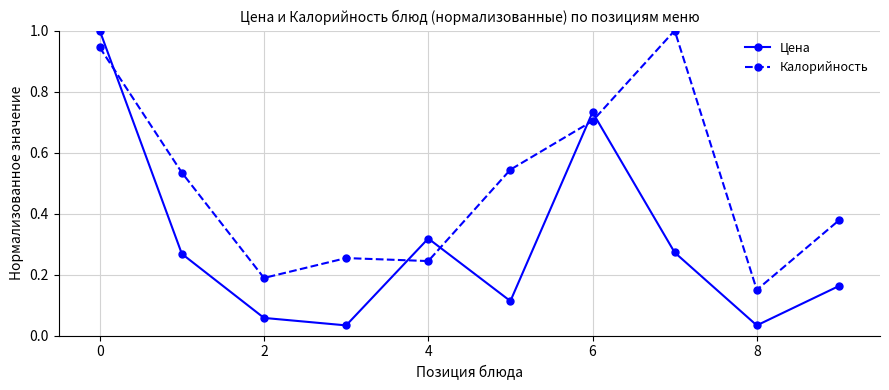

Rank the series by their average value, from lowest to highest.

Цена, Калорийность